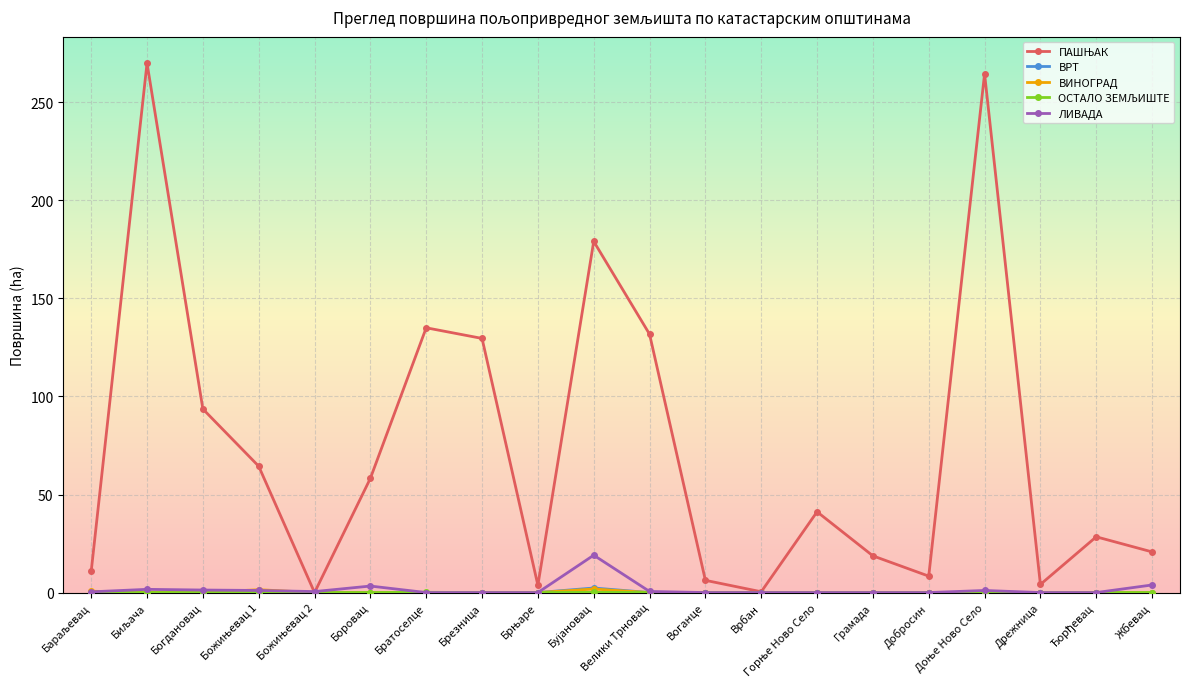

The value of ЛИВАДА at Добросин is 0.0. True or false?

True